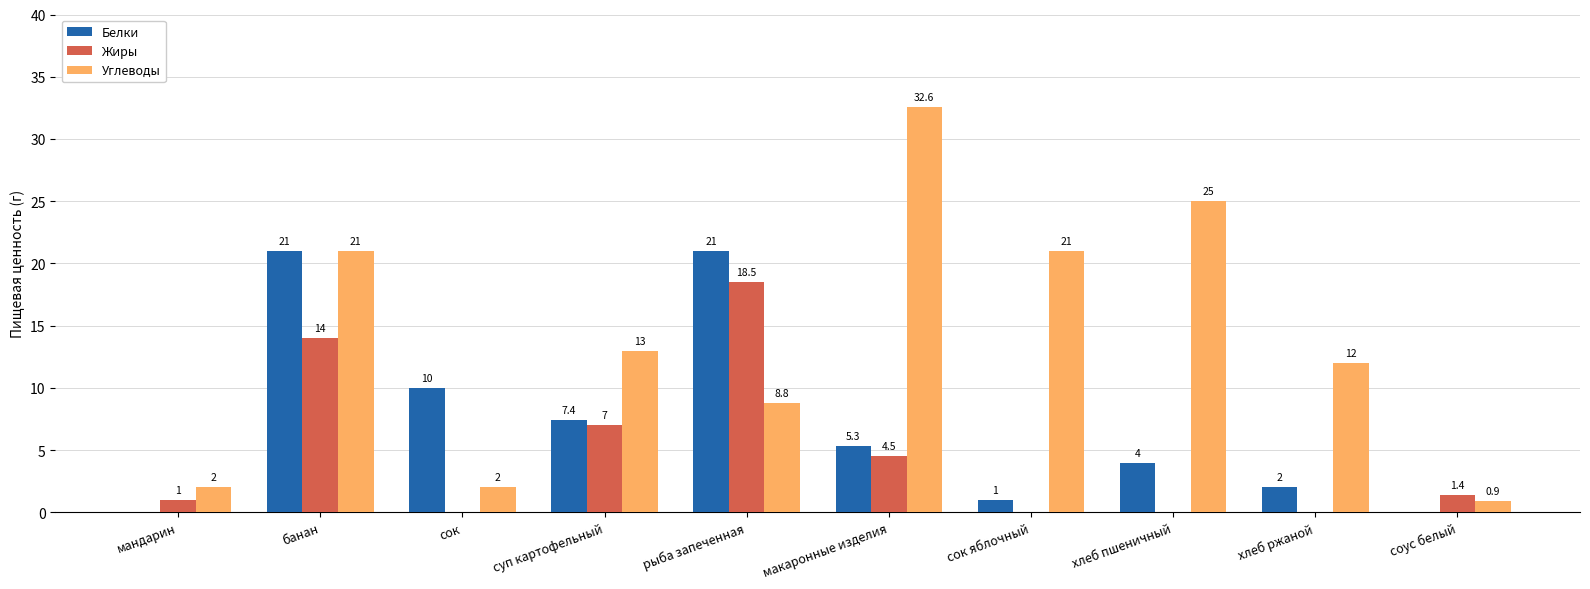

At which label does Углеводы reach its peak?

макаронные изделия